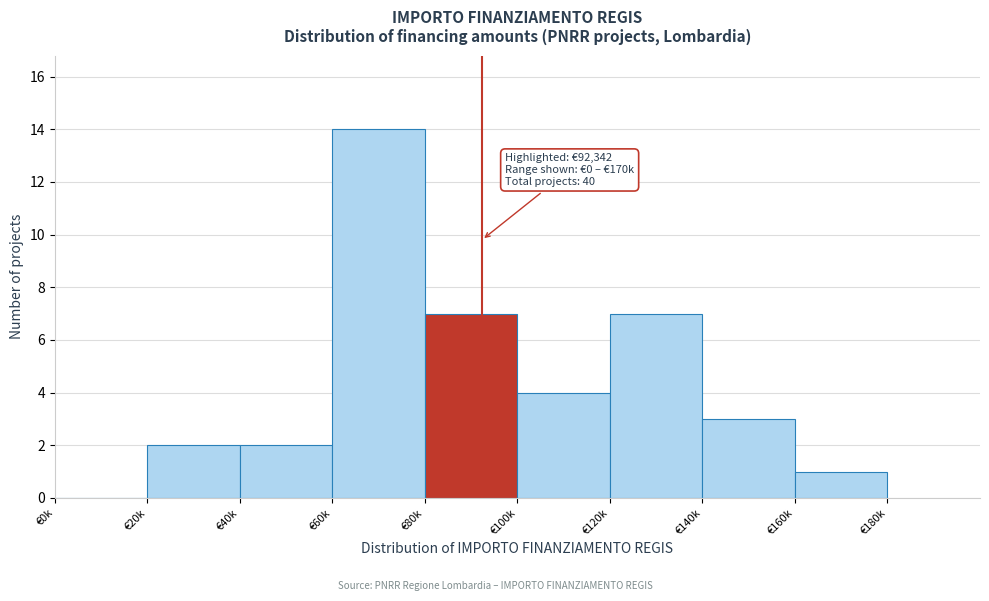

Reading left to right, list all the values displayed in this chart.

€0k=0	€20k=2	€40k=2	€60k=14	€80k=7	€100k=4	€120k=7	€140k=3	€160k=1